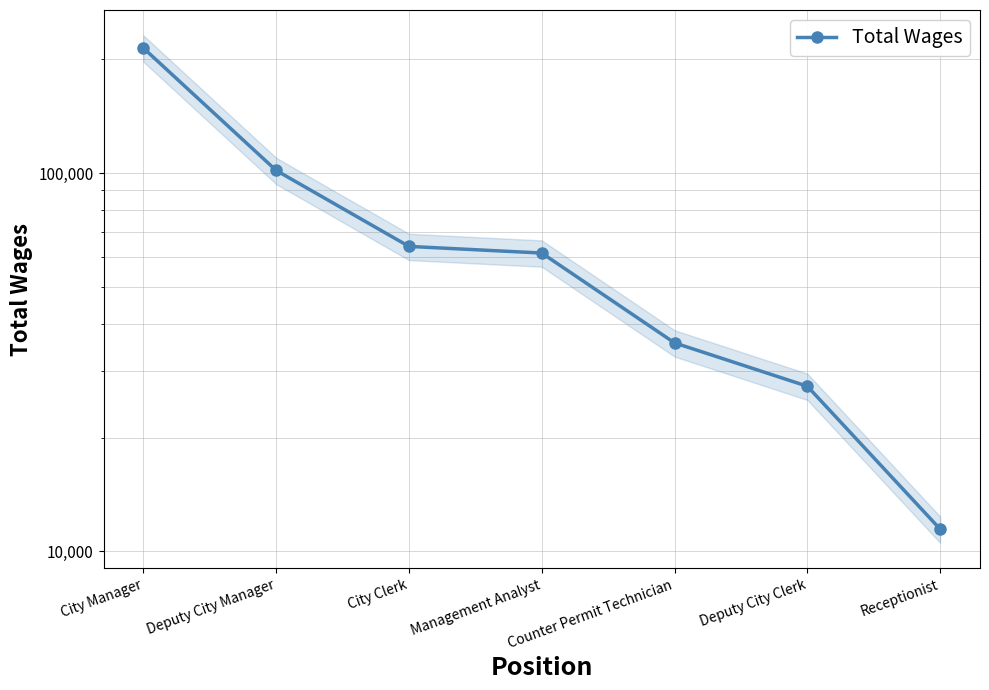

What is the change in value from City Manager to City Clerk?

-150019